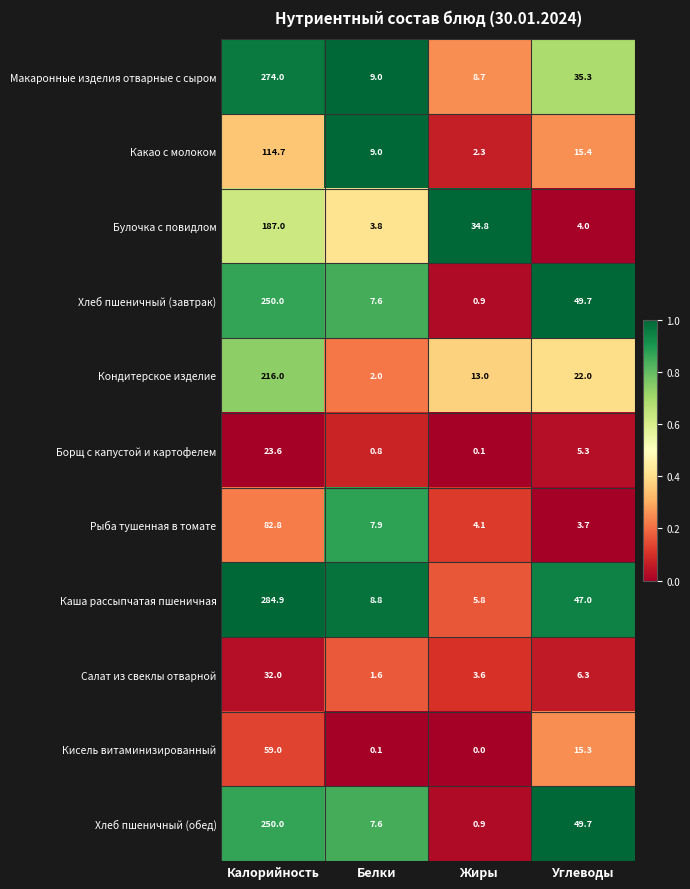

The Кисель витаминизированный series shows 20.1 at Калорийность. True or false?

False